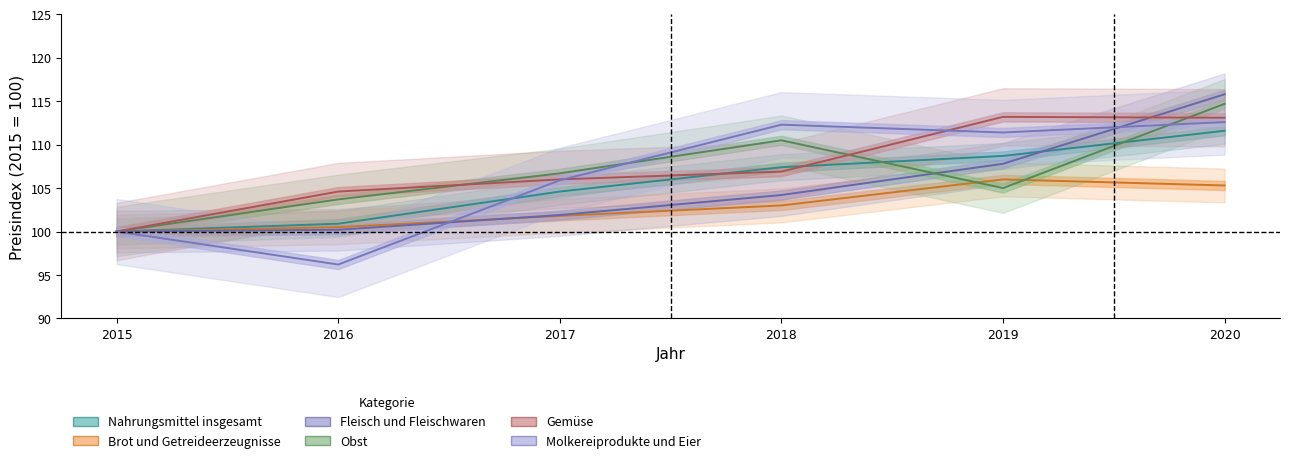

Where does the Molkereiprodukte und Eier series first go above 111?

2018